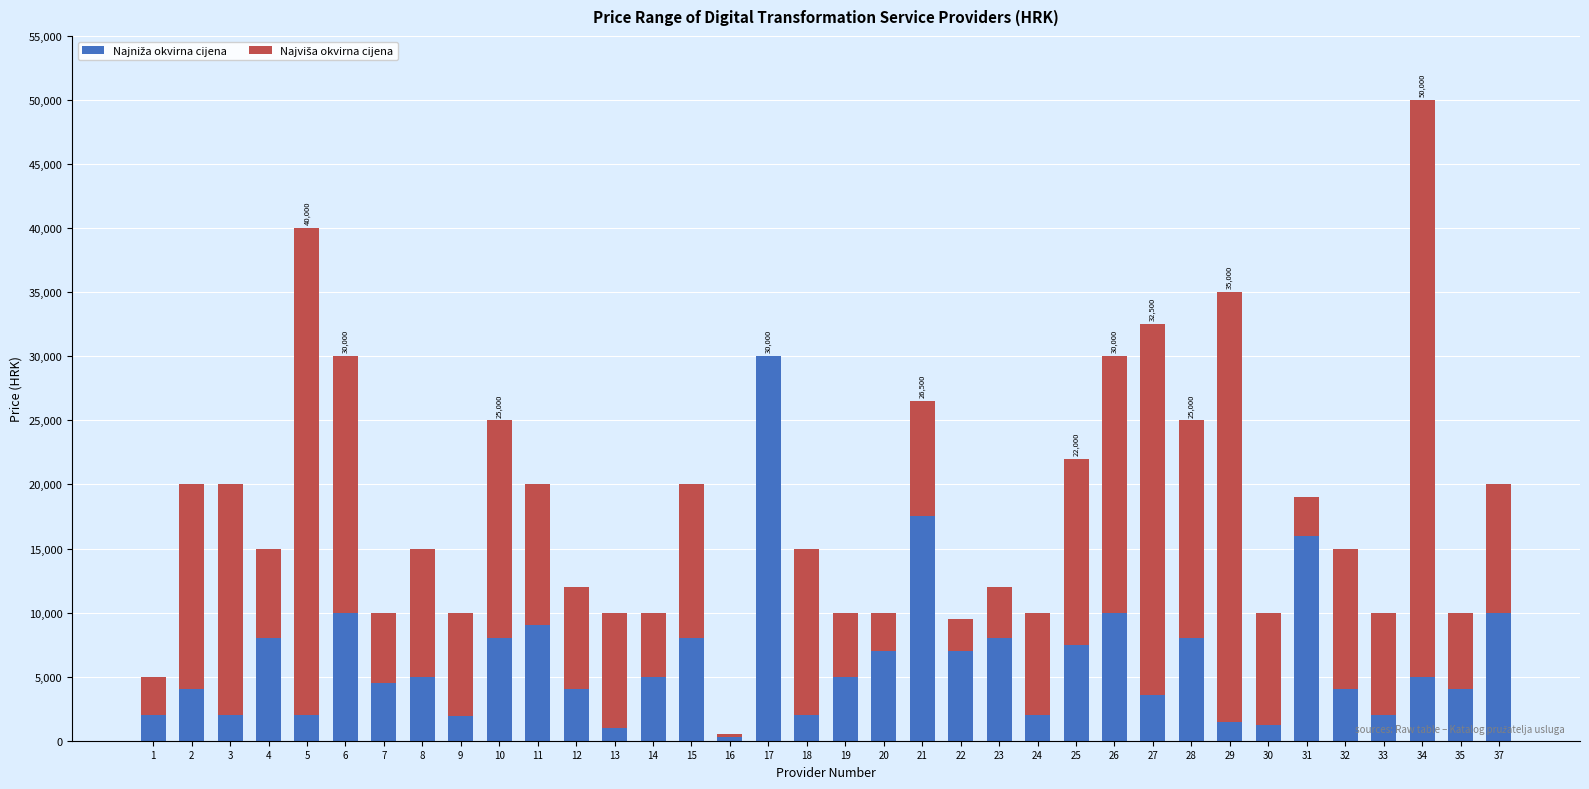

At which category is the sum across all series the highest?

34